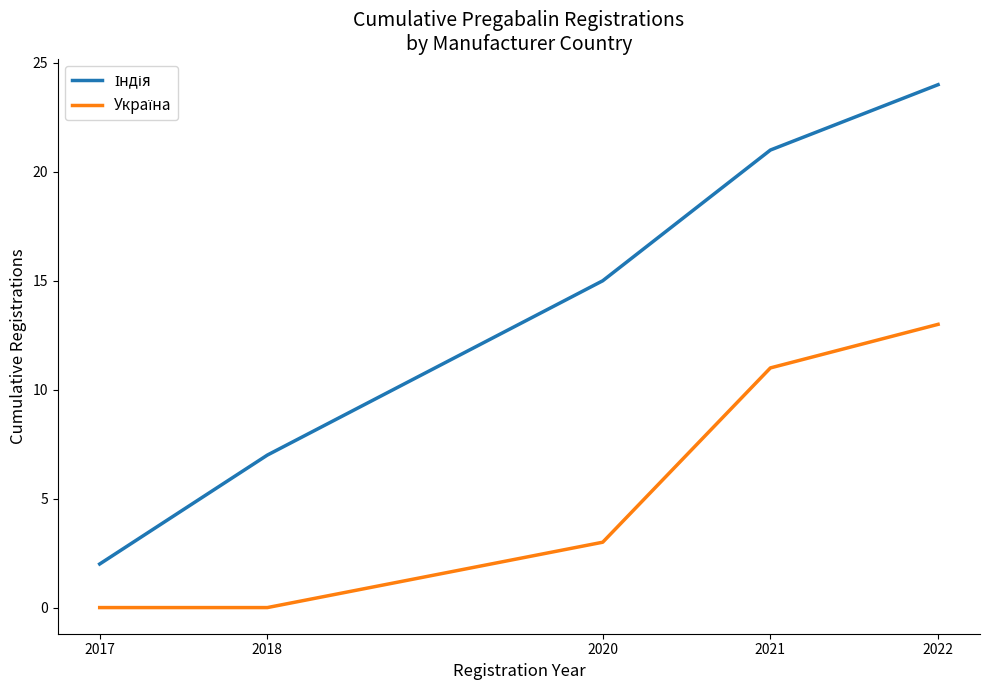

What is the spread (max minus min) of values at 2021?

10